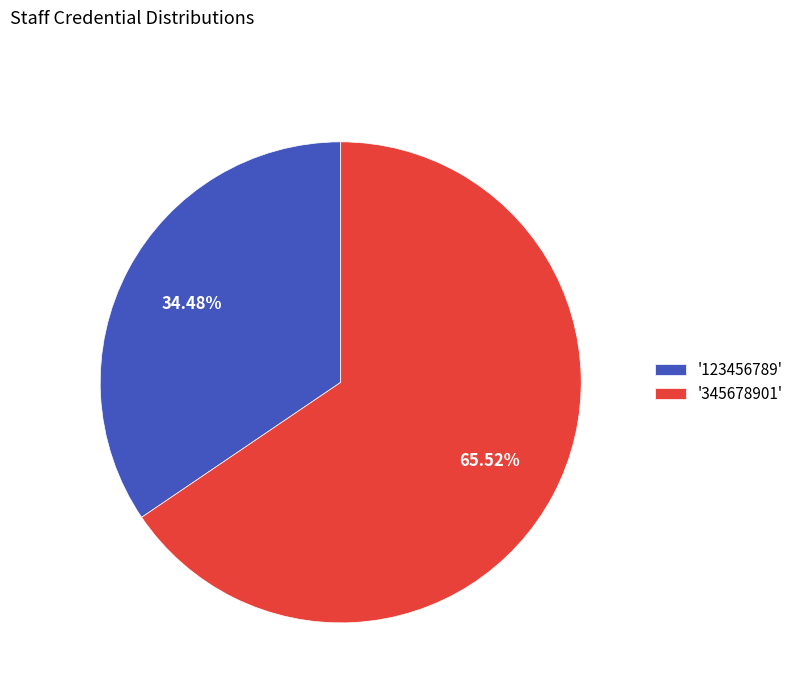

Which slice is the smallest?

'123456789'